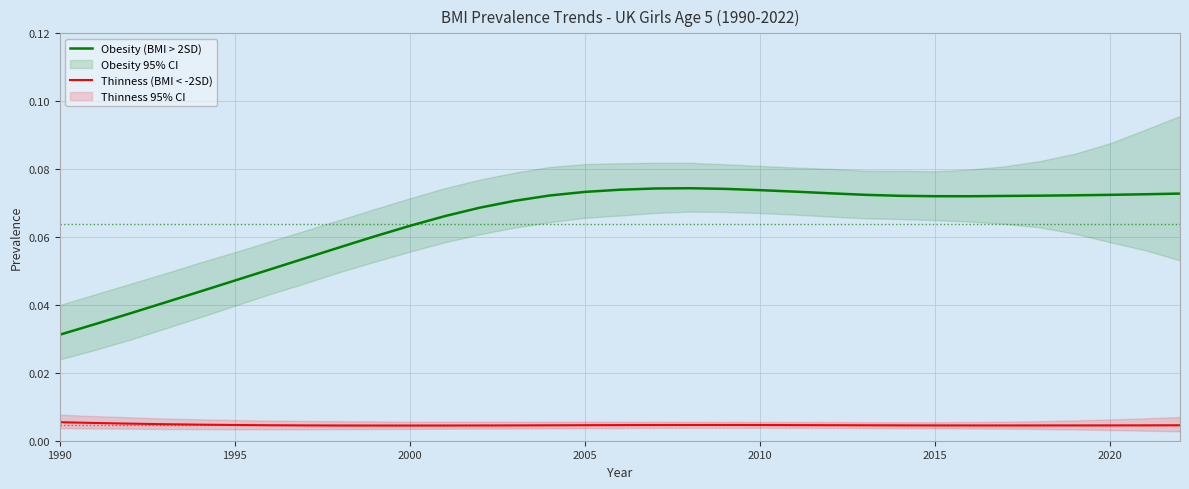

What are all the series names shown in the legend?

Obesity (BMI > 2SD), Thinness (BMI < -2SD)